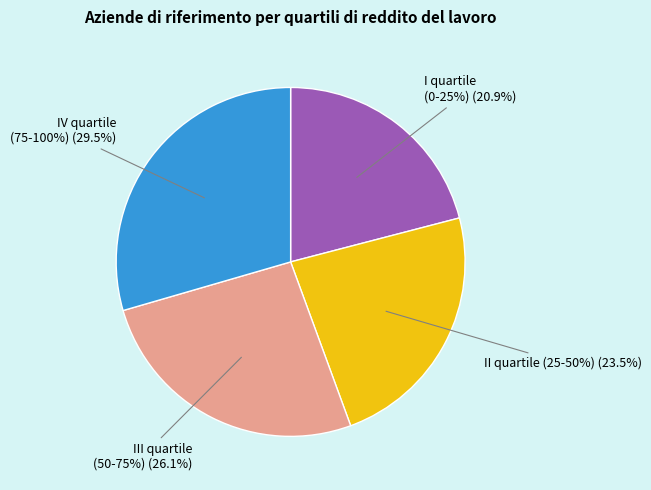

What percentage is the I quartile
(0-25%) slice, to the nearest percent?

21%